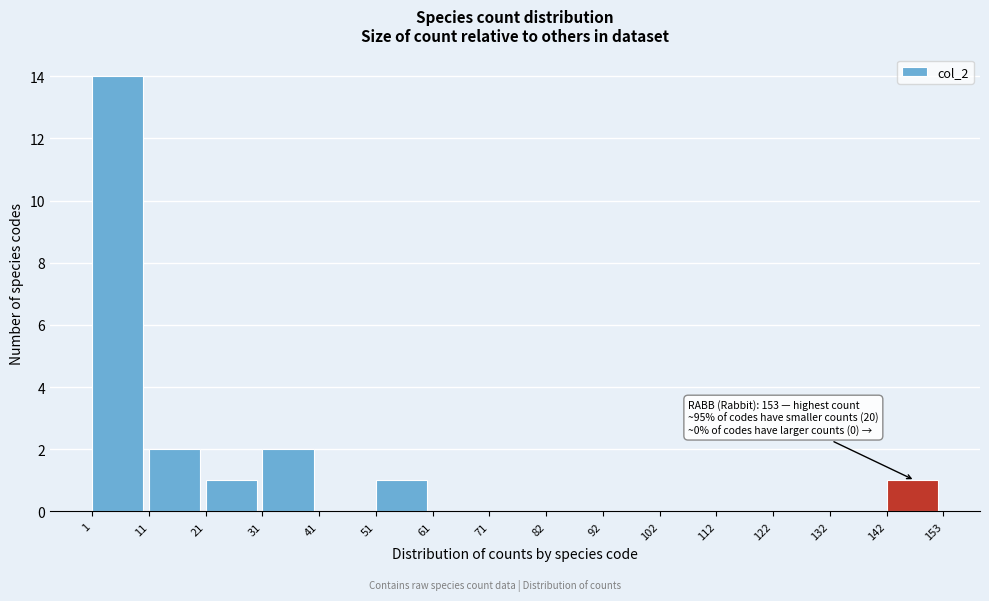

Which range on the x-axis has the tallest bar?

1 to 11